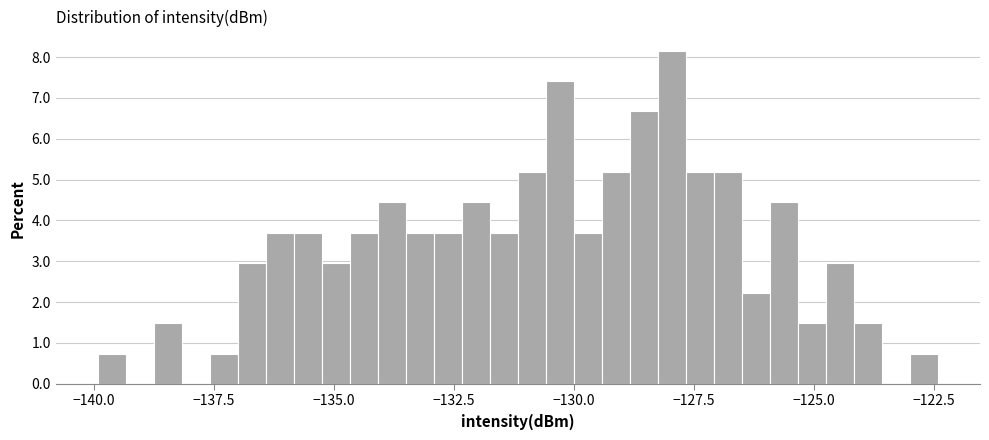

Around what value on the x-axis is the tallest bar? Give the approximate position of its centre, as read against the axis.

-128.0